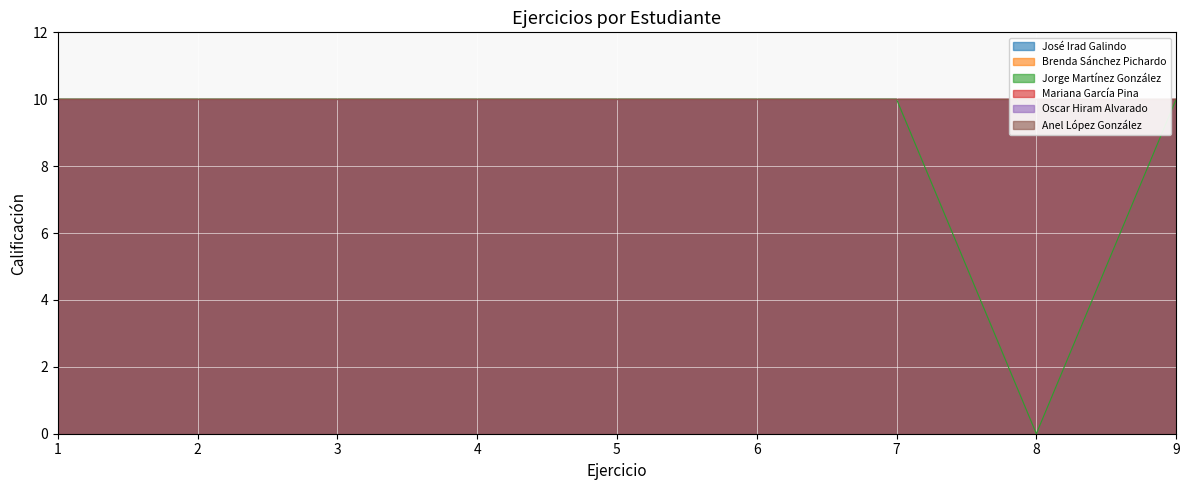

Does the chart display data point markers on the line(s)?

No